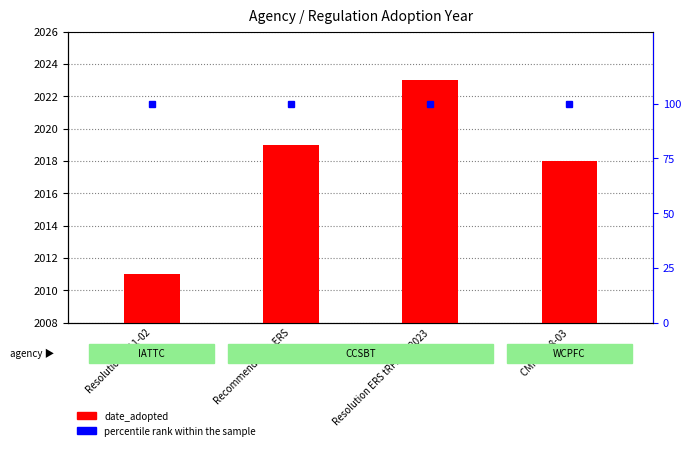

What is the label of the 4th bar from the left?

CMM 2018-03